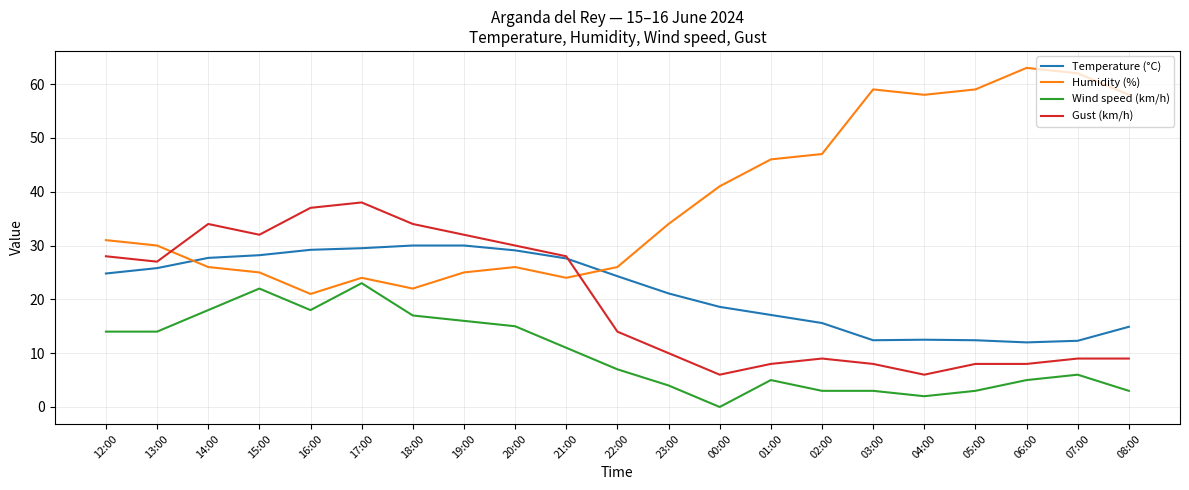

At which category does Gust (km/h) reach its first local valley?

13:00